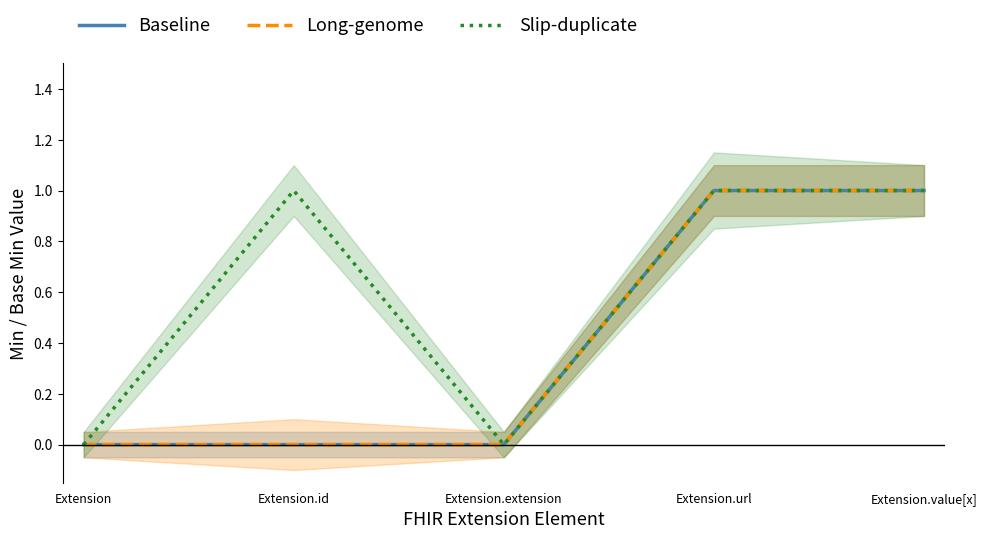

At Extension, list the series in order from smallest to largest.

Baseline, Long-genome, Slip-duplicate